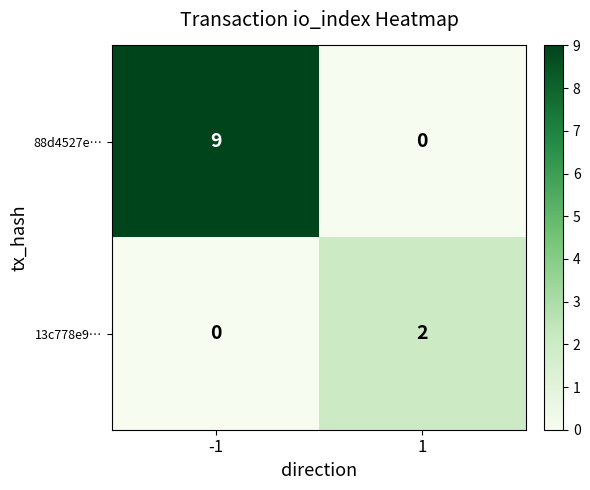

Reading right to left, list all the values displayed in this chart.

88d4527e…: 0	9
13c778e9…: 2	0